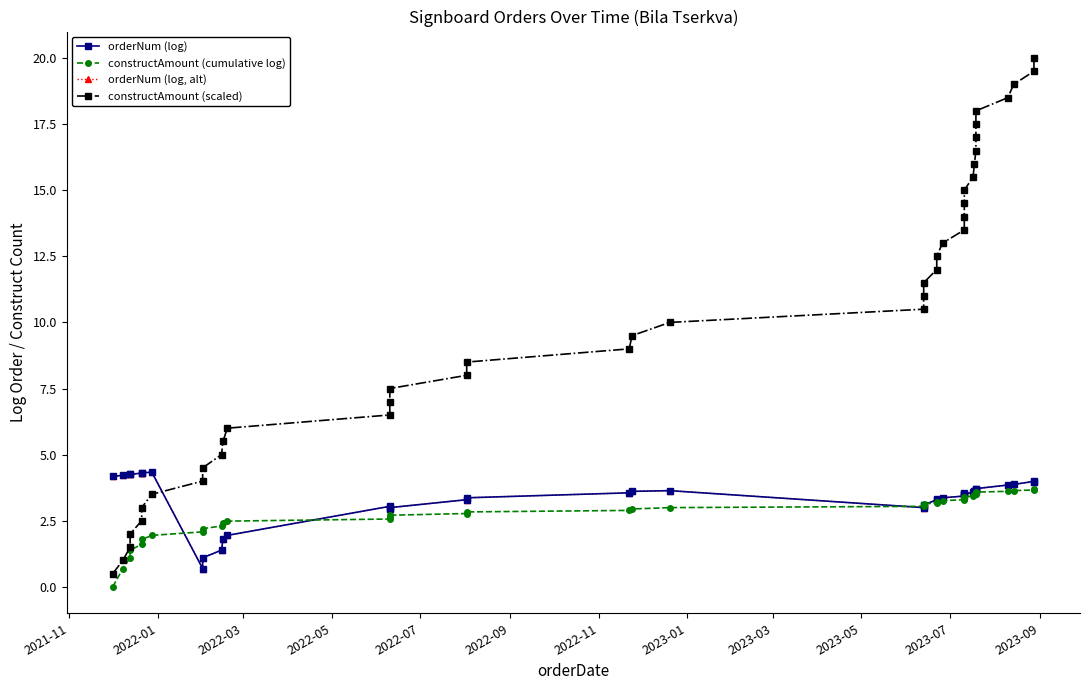

What is the value of the constructAmount (cumulative log) point at the 34th from the left?

3.5